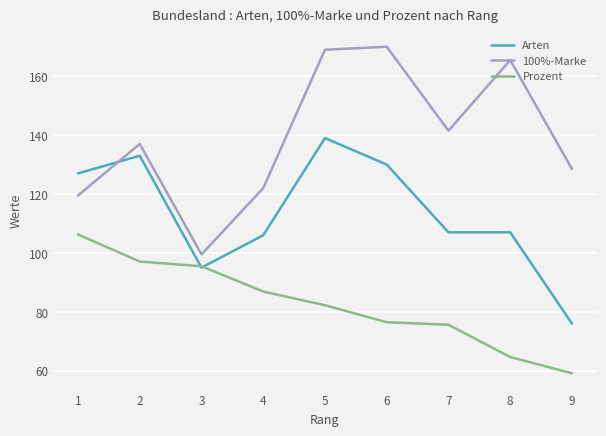

What is the difference between the 100%-Marke values at 2 and 9?

8.5